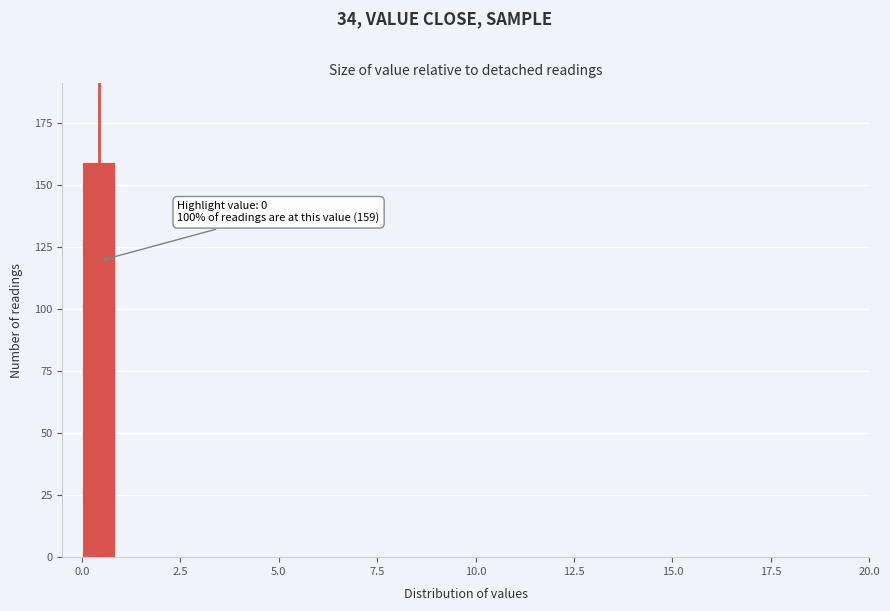

Read against the x-axis, roughly where is the centre of the tallest bar?

0.5